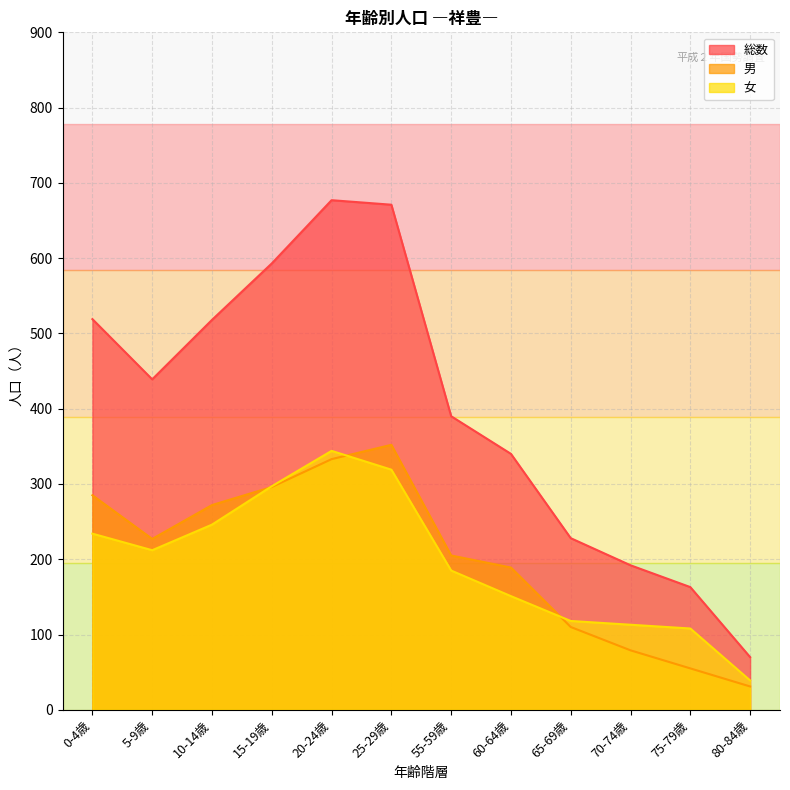

True or false: 総数 and 女 intersect in this chart.

False